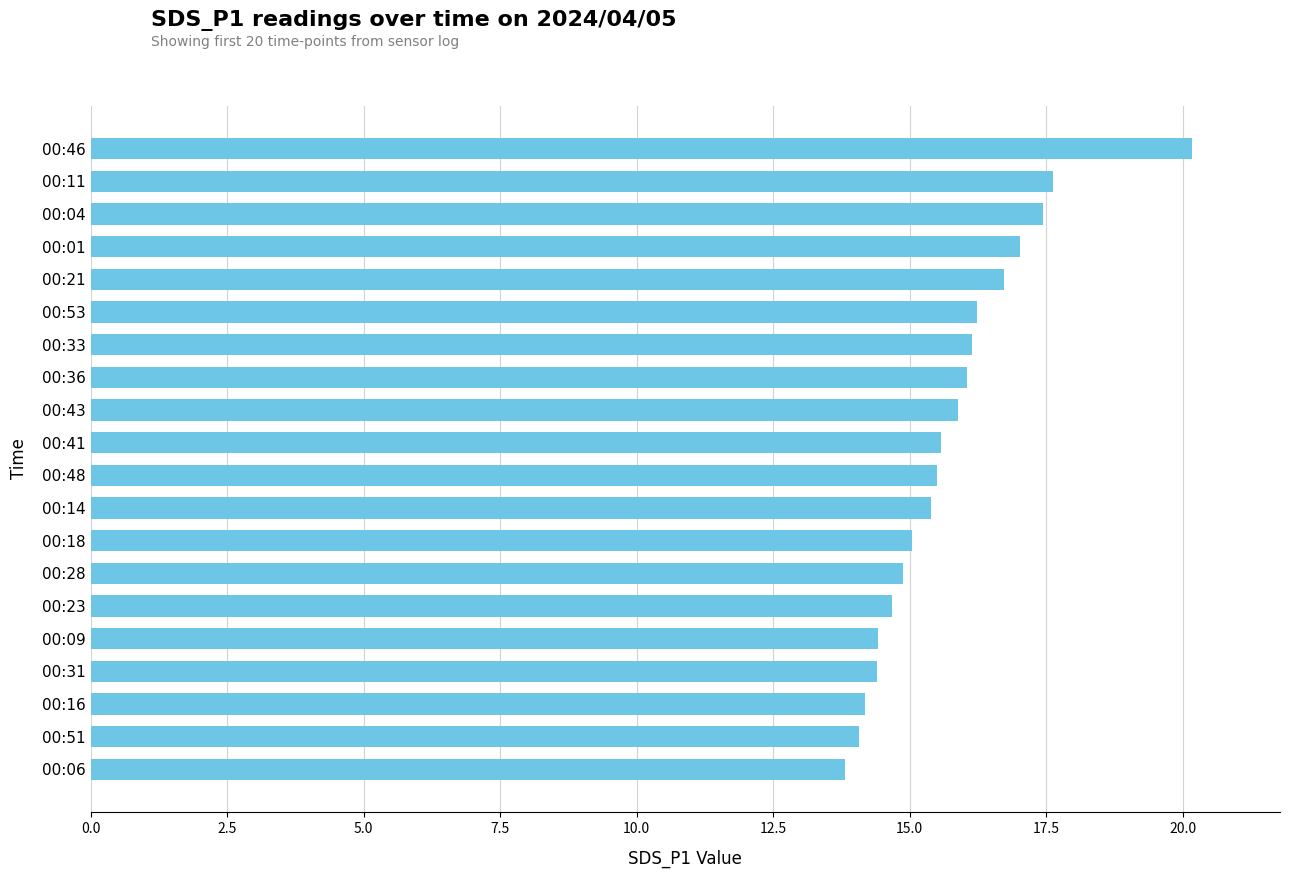

What is the average value?

15.8